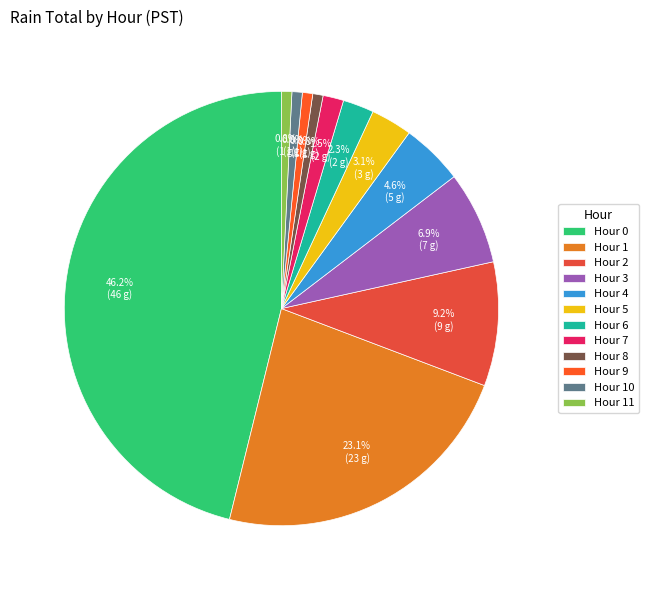

Combined, what portion of the pie is Hour 3 and Hour 7?

8.1%